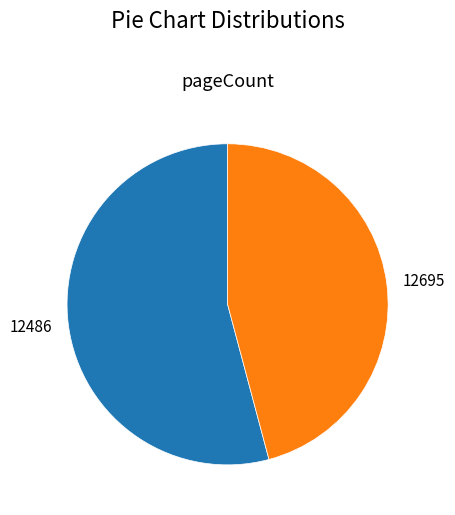

How many segments does this pie chart have?

2